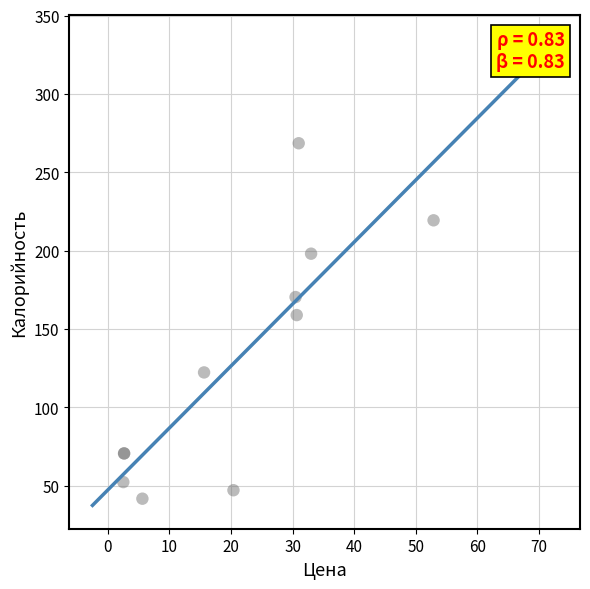

What Y value in the scatter plot is closest to 155?

158.8